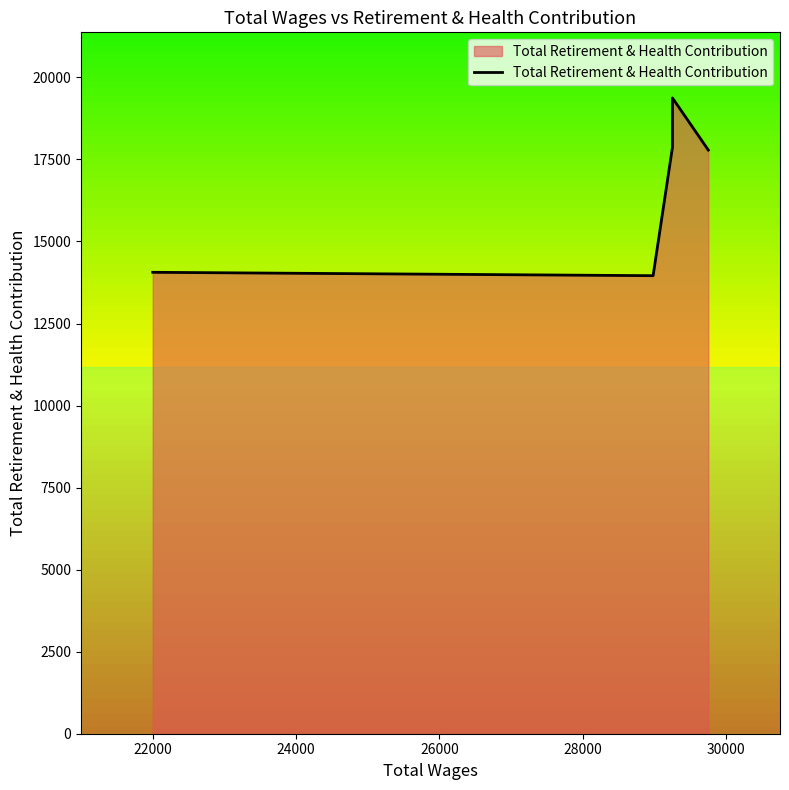

What is the change in value from 20000 to 24000?

+3812